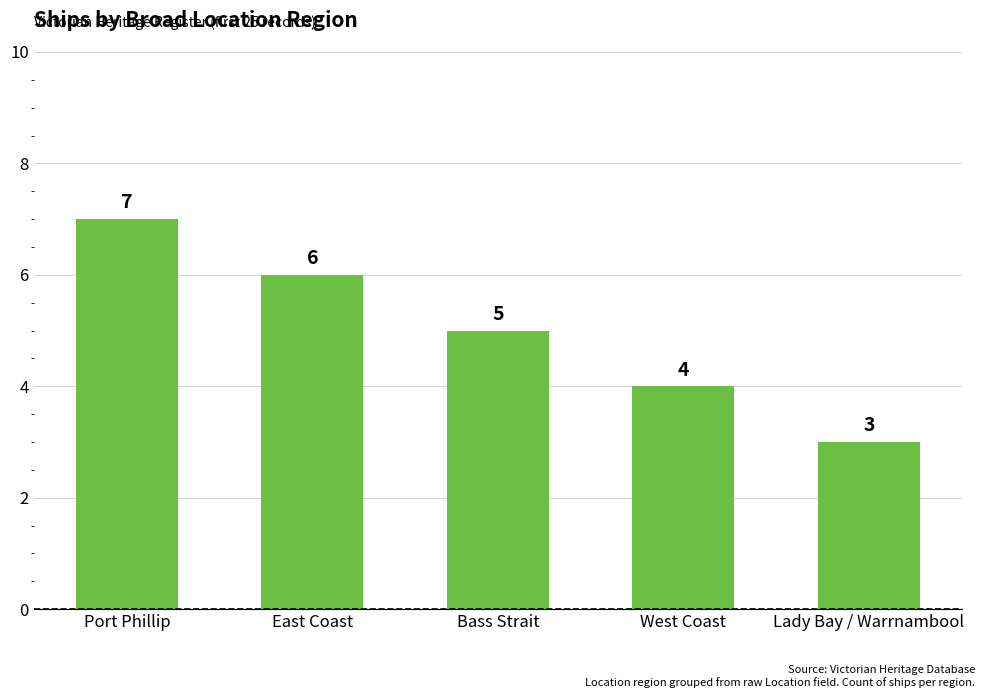

Which label corresponds to the smallest value in the chart?

Lady Bay / Warrnambool